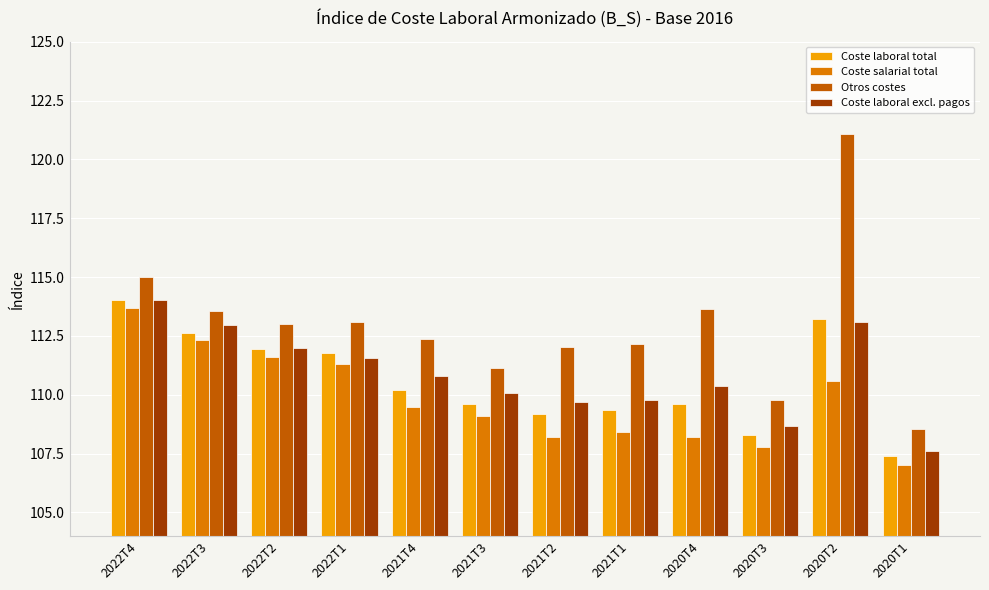

What is the total value across all series at 2020T1?

430.6